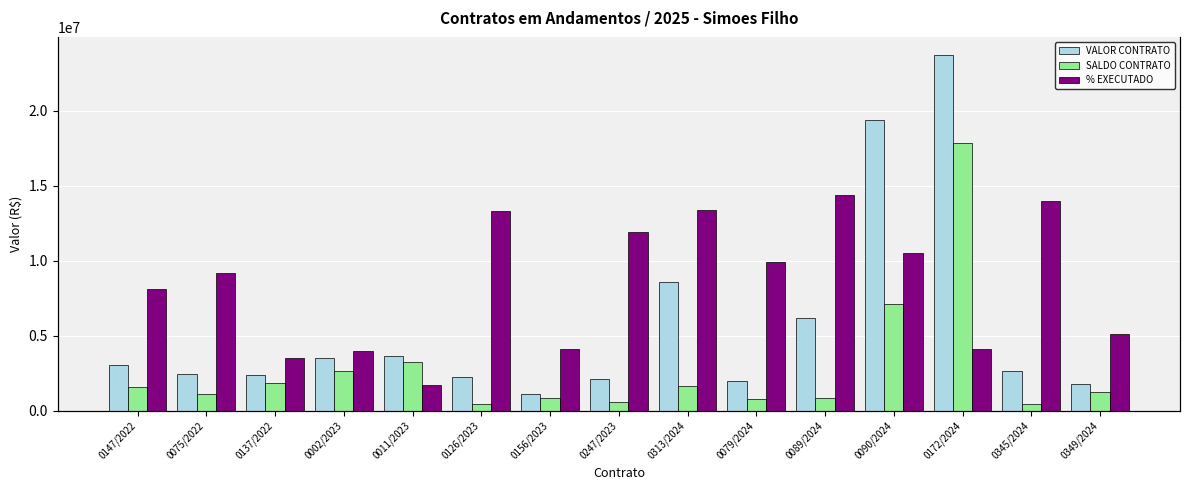

True or false: VALOR CONTRATO has a value of 3526954.3 at 0126/2023.

False